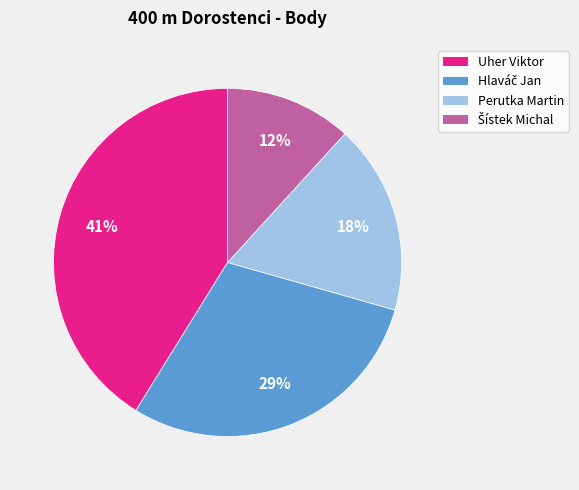

To the nearest percent, what is the difference between the largest and smallest slice percentages?

29%